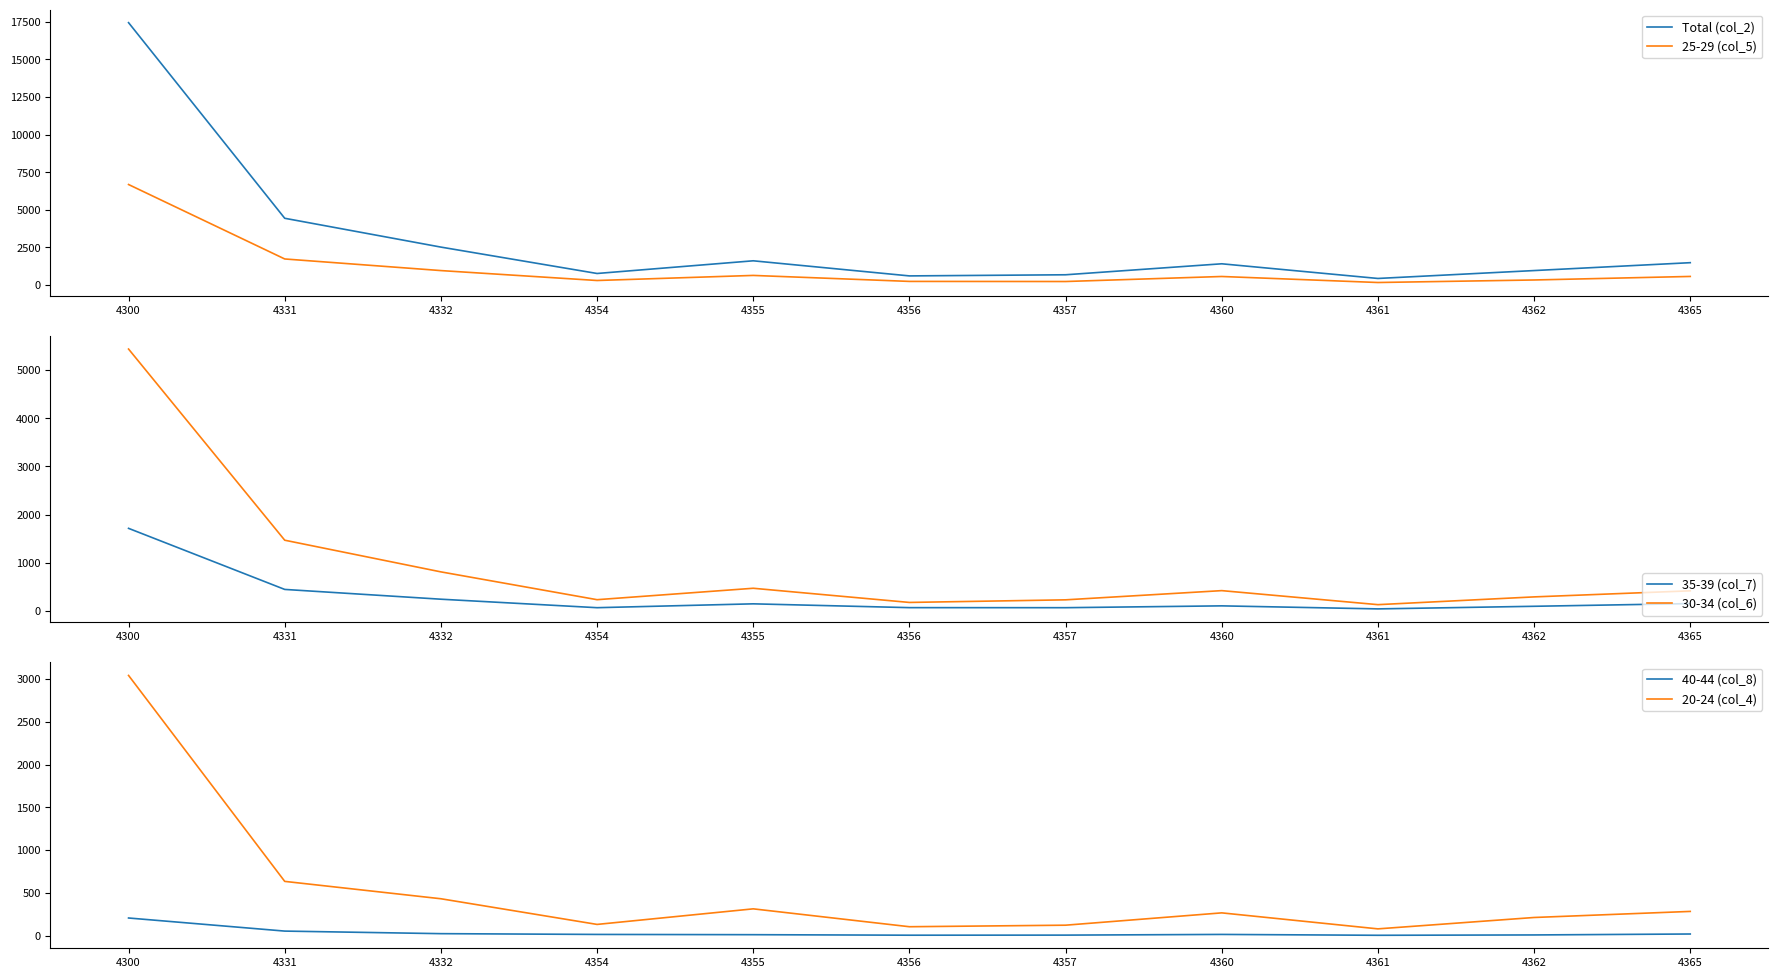

At which category is the sum across all series the highest?

4300